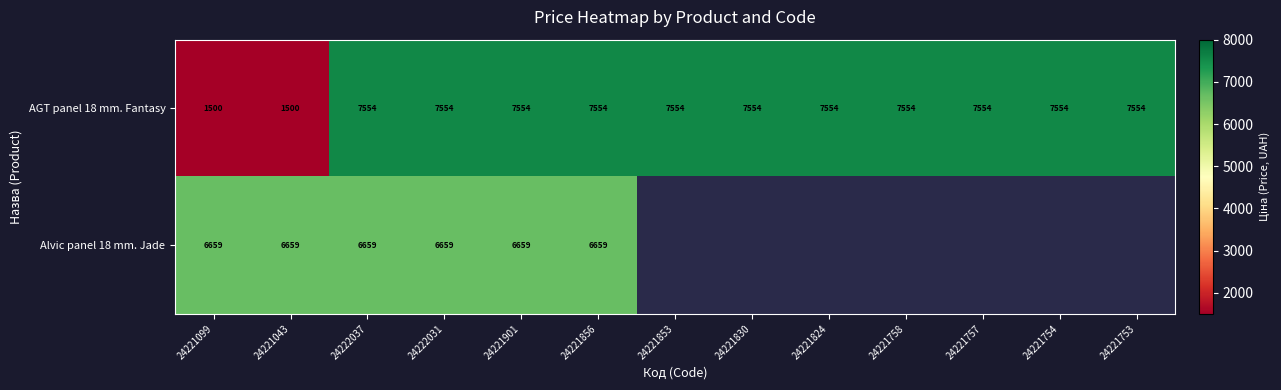

Is the value of AGT panel 18 mm. Fantasy at 24221824 greater than the value of Alvic panel 18 mm. Jade at 24221099?

Yes